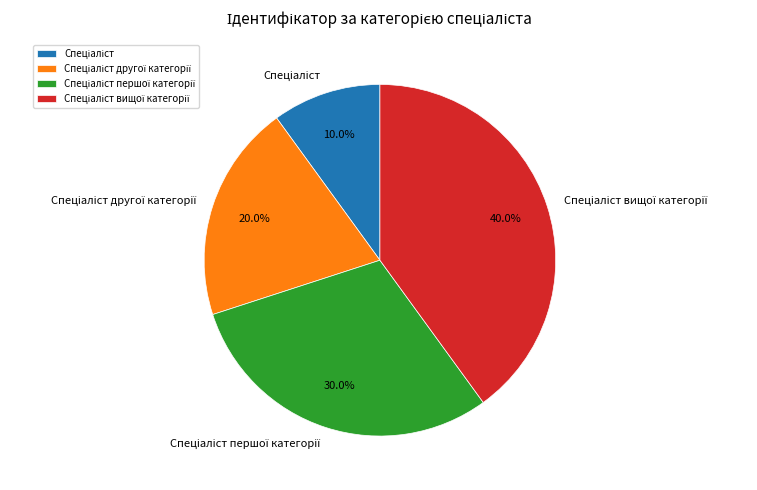

How many segments does this pie chart have?

4